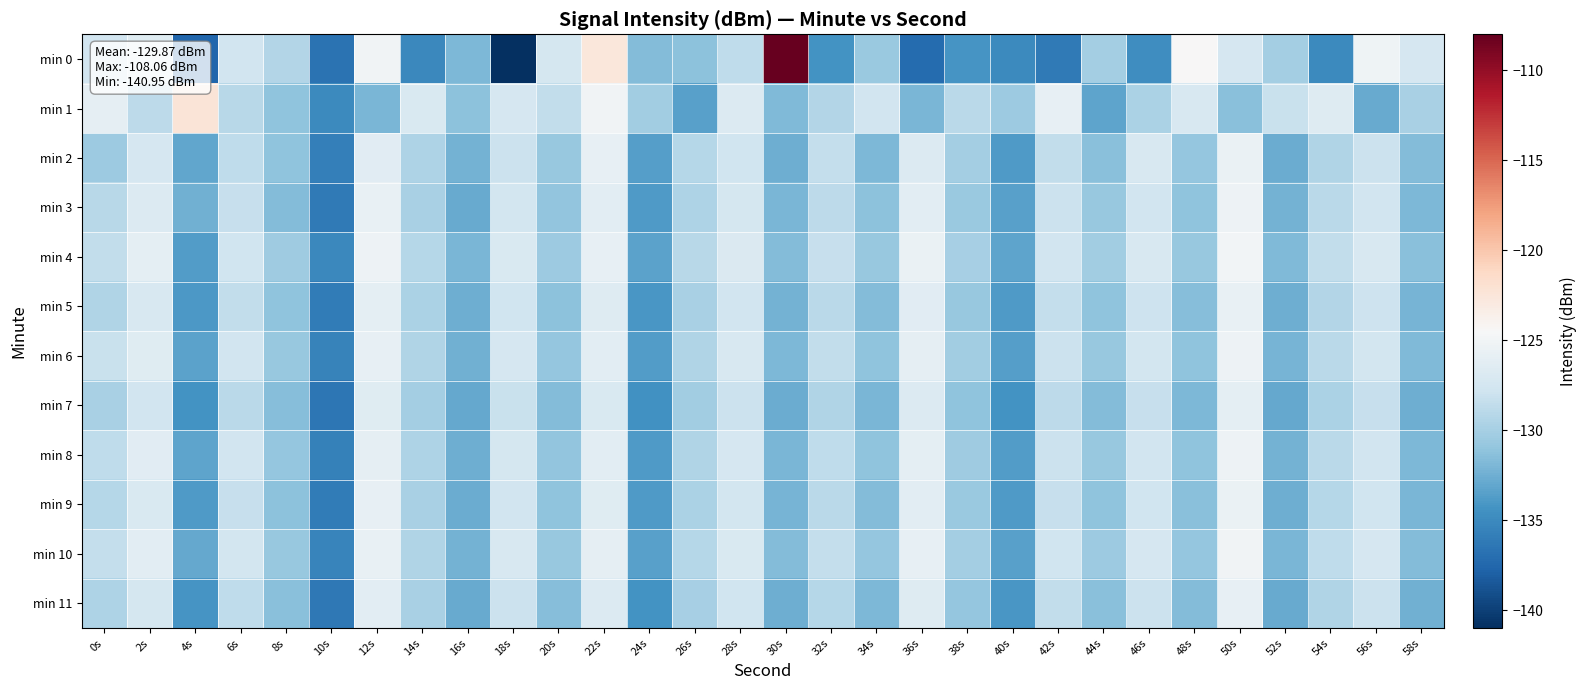

Reading left to right, what are all the values shown in this chart?

min 0: 0s=-127.7	2s=-126.5	4s=-137.6	6s=-127.7	8s=-129.3	10s=-136.7	12s=-125.1	14s=-135.1	16s=-131.9	18s=-140.9	20s=-127.4	22s=-122.6	24s=-131.6	26s=-131.2	28s=-128.7	30s=-108.1	32s=-134.4	34s=-130.7	36s=-137.3	38s=-134.3	40s=-135.1	42s=-136.1	44s=-130.1	46s=-134.7	48s=-124.4	50s=-127.3	52s=-130.1	54s=-135.0	56s=-125.2	58s=-127.3
min 1: 0s=-126.0	2s=-128.9	4s=-122.4	6s=-129.1	8s=-131.2	10s=-135.1	12s=-132.0	14s=-127.0	16s=-131.3	18s=-127.3	20s=-128.5	22s=-125.1	24s=-130.2	26s=-133.4	28s=-126.7	30s=-131.8	32s=-129.3	34s=-127.6	36s=-132.1	38s=-128.9	40s=-130.5	42s=-125.8	44s=-133.2	46s=-129.7	48s=-127.1	50s=-131.4	52s=-128.2	54s=-126.6	56s=-132.8	58s=-129.9
min 2: 0s=-130.5	2s=-127.3	4s=-133.1	6s=-128.7	8s=-131.2	10s=-135.8	12s=-126.4	14s=-129.6	16s=-132.3	18s=-128.1	20s=-130.7	22s=-125.9	24s=-133.6	26s=-129.2	28s=-127.8	30s=-132.5	32s=-128.4	34s=-131.9	36s=-126.7	38s=-130.1	40s=-133.8	42s=-128.6	44s=-131.4	46s=-127.2	48s=-130.9	50s=-125.6	52s=-132.7	54s=-129.4	56s=-128.0	58s=-131.7
min 3: 0s=-129.1	2s=-126.8	4s=-132.4	6s=-128.3	8s=-131.6	10s=-136.2	12s=-125.7	14s=-129.9	16s=-132.8	18s=-127.5	20s=-131.0	22s=-126.3	24s=-133.9	26s=-129.6	28s=-127.4	30s=-132.1	32s=-128.8	34s=-131.3	36s=-126.2	38s=-130.6	40s=-133.5	42s=-128.1	44s=-130.8	46s=-127.7	48s=-131.2	50s=-125.4	52s=-132.3	54s=-129.0	56s=-127.6	58s=-131.9
min 4: 0s=-128.6	2s=-126.1	4s=-133.7	6s=-127.8	8s=-130.4	10s=-135.1	12s=-125.3	14s=-129.2	16s=-132.1	18s=-127.0	20s=-130.5	22s=-125.8	24s=-133.3	26s=-129.1	28s=-126.9	30s=-131.6	32s=-128.3	34s=-130.8	36s=-125.6	38s=-130.0	40s=-133.2	42s=-127.6	44s=-130.3	46s=-127.2	48s=-130.7	50s=-124.9	52s=-131.8	54s=-128.5	56s=-127.1	58s=-131.4
min 5: 0s=-129.4	2s=-127.2	4s=-134.0	6s=-128.5	8s=-131.1	10s=-136.0	12s=-126.1	14s=-129.7	16s=-132.6	18s=-127.8	20s=-131.3	22s=-126.6	24s=-134.1	26s=-129.8	28s=-127.6	30s=-132.3	32s=-129.0	34s=-131.7	36s=-126.4	38s=-130.7	40s=-133.9	42s=-128.4	44s=-131.2	46s=-127.9	48s=-131.5	50s=-125.7	52s=-132.6	54s=-129.3	56s=-127.9	58s=-132.2
min 6: 0s=-128.2	2s=-126.5	4s=-133.3	6s=-127.6	8s=-130.8	10s=-135.5	12s=-125.9	14s=-129.5	16s=-132.4	18s=-127.3	20s=-130.9	22s=-126.2	24s=-133.7	26s=-129.4	28s=-127.2	30s=-131.9	32s=-128.6	34s=-131.1	36s=-126.0	38s=-130.3	40s=-133.6	42s=-128.0	44s=-130.7	46s=-127.5	48s=-131.1	50s=-125.3	52s=-132.2	54s=-128.9	56s=-127.5	58s=-131.8
min 7: 0s=-129.8	2s=-127.6	4s=-134.4	6s=-128.9	8s=-131.5	10s=-136.4	12s=-126.5	14s=-130.1	16s=-133.0	18s=-128.2	20s=-131.7	22s=-127.0	24s=-134.5	26s=-130.2	28s=-128.0	30s=-132.7	32s=-129.4	34s=-132.1	36s=-126.8	38s=-131.1	40s=-134.3	42s=-128.8	44s=-131.6	46s=-128.3	48s=-131.9	50s=-126.1	52s=-133.0	54s=-129.7	56s=-128.3	58s=-132.6
min 8: 0s=-128.7	2s=-126.4	4s=-133.2	6s=-127.7	8s=-130.9	10s=-135.6	12s=-126.0	14s=-129.6	16s=-132.5	18s=-127.4	20s=-131.0	22s=-126.3	24s=-133.8	26s=-129.5	28s=-127.3	30s=-132.0	32s=-128.7	34s=-131.2	36s=-126.1	38s=-130.4	40s=-133.7	42s=-128.1	44s=-130.8	46s=-127.6	48s=-131.2	50s=-125.4	52s=-132.3	54s=-129.0	56s=-127.6	58s=-131.9
min 9: 0s=-129.2	2s=-127.0	4s=-133.8	6s=-128.3	8s=-131.3	10s=-136.1	12s=-125.9	14s=-129.8	16s=-132.7	18s=-127.6	20s=-131.2	22s=-126.5	24s=-133.9	26s=-129.7	28s=-127.5	30s=-132.2	32s=-128.9	34s=-131.6	36s=-126.3	38s=-130.6	40s=-133.8	42s=-128.3	44s=-131.1	46s=-127.8	48s=-131.4	50s=-125.6	52s=-132.5	54s=-129.2	56s=-127.8	58s=-132.1
min 10: 0s=-128.4	2s=-126.2	4s=-133.0	6s=-127.5	8s=-130.7	10s=-135.4	12s=-125.7	14s=-129.4	16s=-132.3	18s=-127.1	20s=-130.7	22s=-126.0	24s=-133.5	26s=-129.2	28s=-127.0	30s=-131.7	32s=-128.4	34s=-130.9	36s=-125.8	38s=-130.1	40s=-133.4	42s=-127.8	44s=-130.5	46s=-127.3	48s=-130.9	50s=-125.1	52s=-132.0	54s=-128.7	56s=-127.3	58s=-131.6
min 11: 0s=-129.6	2s=-127.4	4s=-134.2	6s=-128.7	8s=-131.4	10s=-136.3	12s=-126.3	14s=-129.9	16s=-132.8	18s=-128.0	20s=-131.5	22s=-126.8	24s=-134.3	26s=-130.0	28s=-127.8	30s=-132.5	32s=-129.2	34s=-131.9	36s=-126.6	38s=-130.9	40s=-134.1	42s=-128.6	44s=-131.4	46s=-128.1	48s=-131.7	50s=-125.9	52s=-132.8	54s=-129.5	56s=-128.1	58s=-132.4